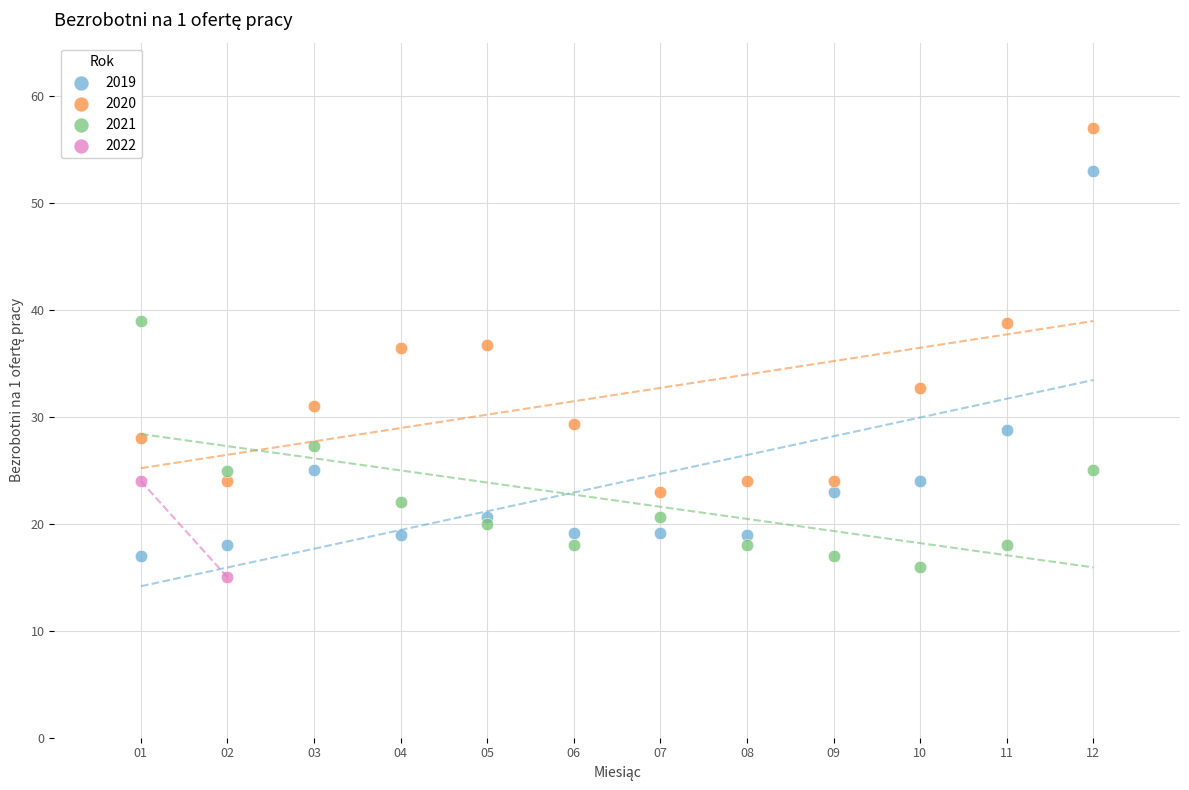

Which series reaches the minimum Y coordinate?

2022